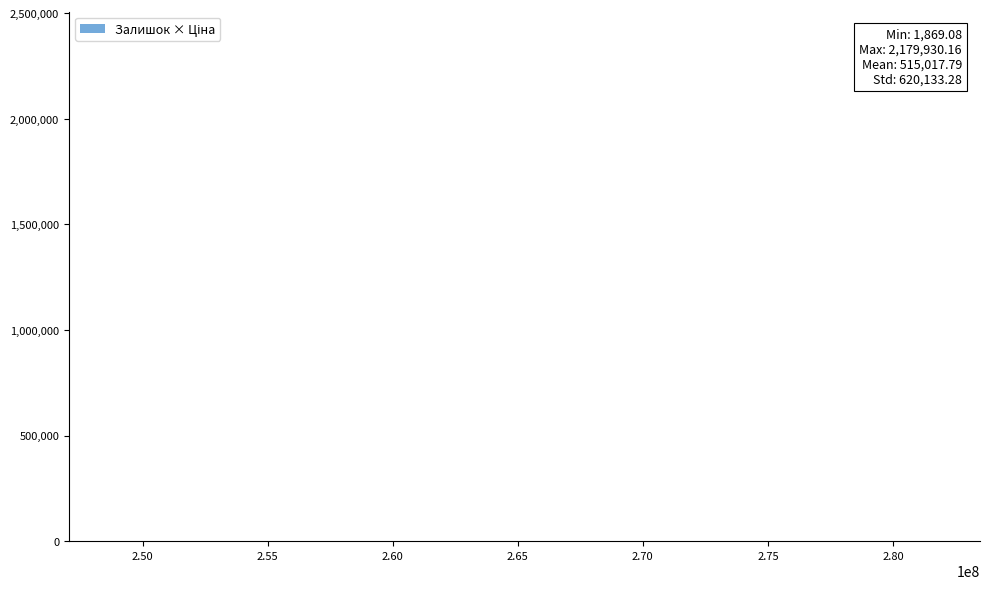

What is the maximum value shown in the chart?

2179930.2